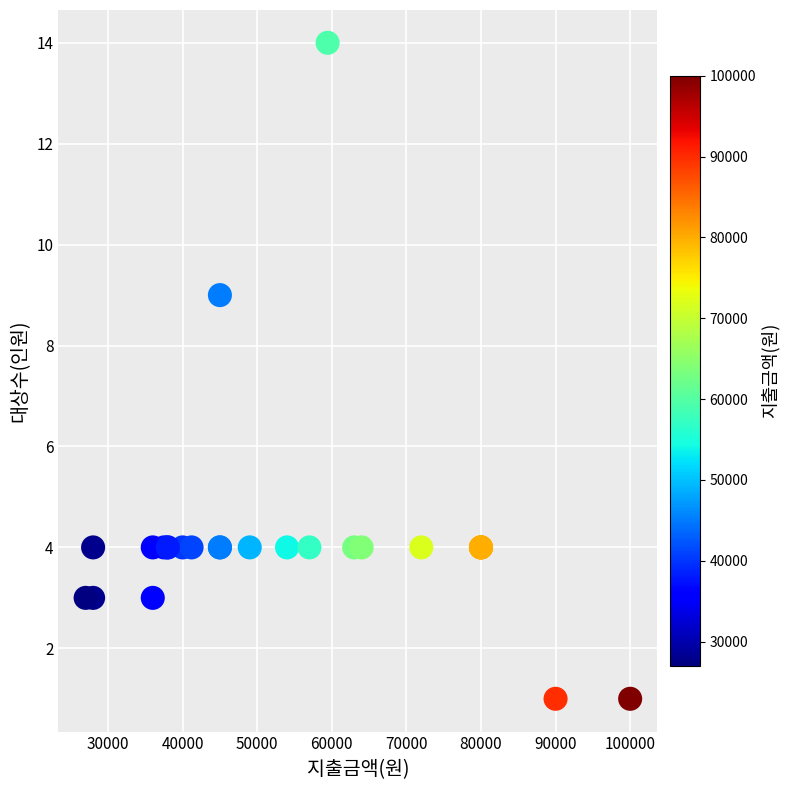

What Y value in the scatter plot is closest to 7?

9